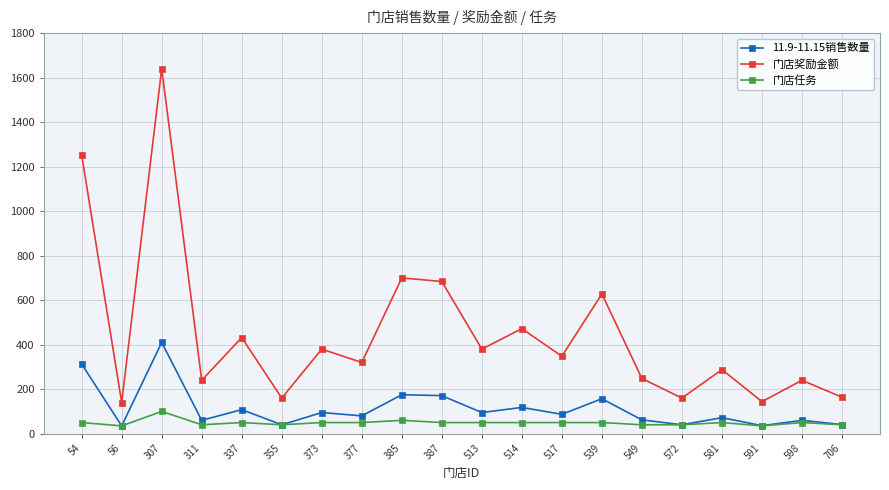

What are all the series names shown in the legend?

11.9-11.15销售数量, 门店奖励金额, 门店任务